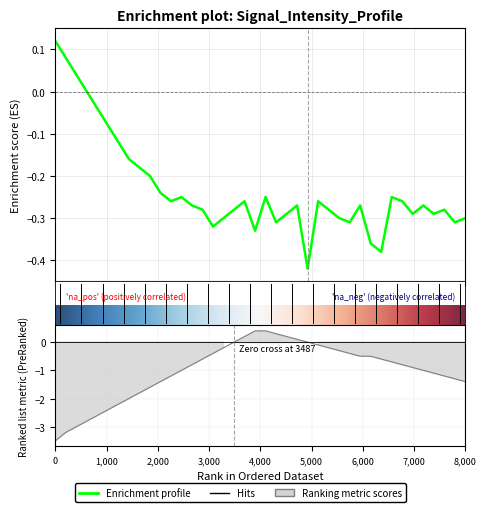

Reading left to right, what are all the values shown in this chart?

Enrichment profile: 0.1	0.1	0.0	0.0	-0.0	-0.1	-0.1	-0.2	-0.2	-0.2	-0.2	-0.3	-0.2	-0.3	-0.3	-0.3	-0.3	-0.3	-0.3	-0.3	-0.2	-0.3	-0.3	-0.3	-0.4	-0.3	-0.3	-0.3	-0.3	-0.3	-0.4	-0.4	-0.2	-0.3	-0.3	-0.3	-0.3	-0.3	-0.3	-0.3
ranking: -3.5	-3.2	-3.0	-2.8	-2.6	-2.4	-2.2	-2.0	-1.8	-1.6	-1.4	-1.2	-1.0	-0.8	-0.6	-0.4	-0.2	0.0	0.2	0.4	0.4	0.3	0.2	0.1	0.0	-0.1	-0.2	-0.3	-0.4	-0.5	-0.5	-0.6	-0.7	-0.8	-0.9	-1.0	-1.1	-1.2	-1.3	-1.4